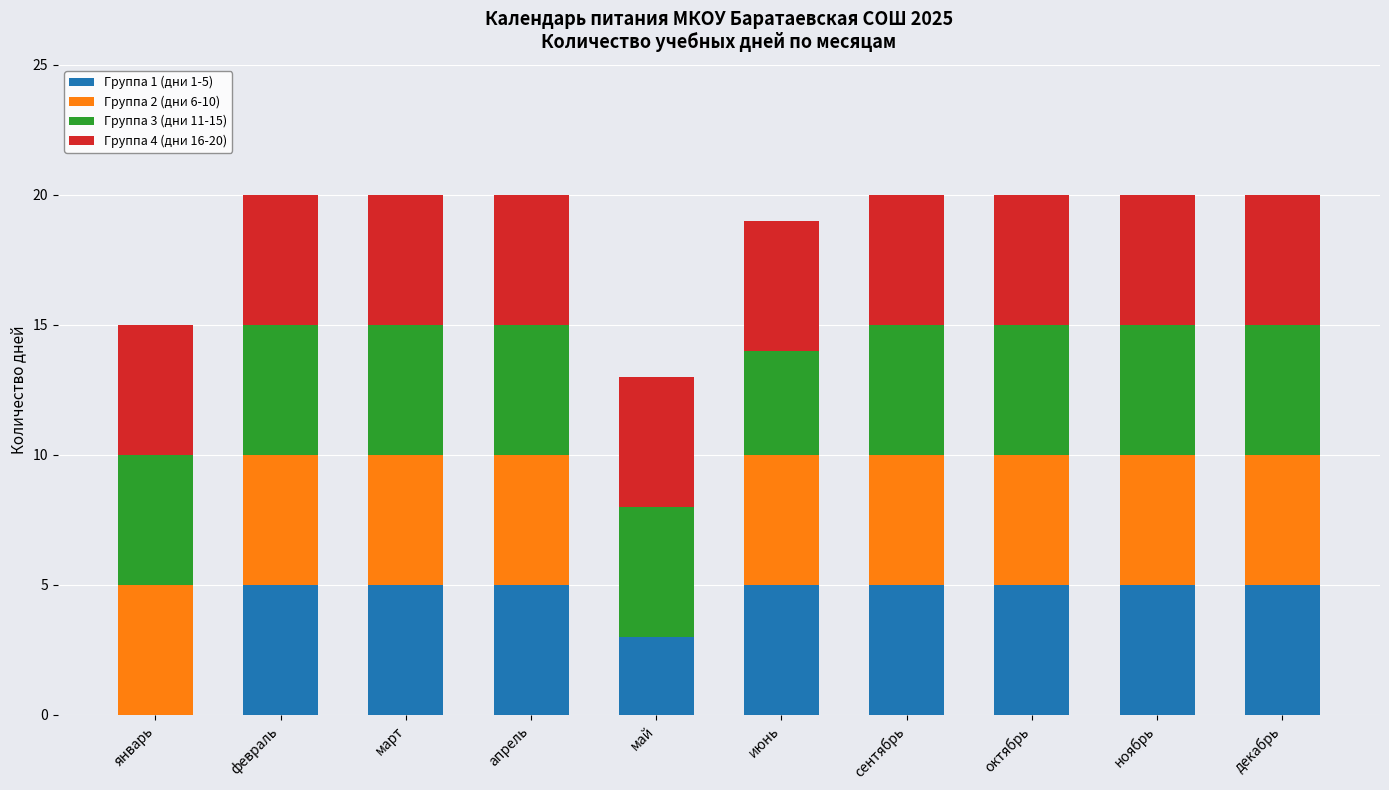

The Группа 1 (дни 1-5) series shows 0 at январь. True or false?

True